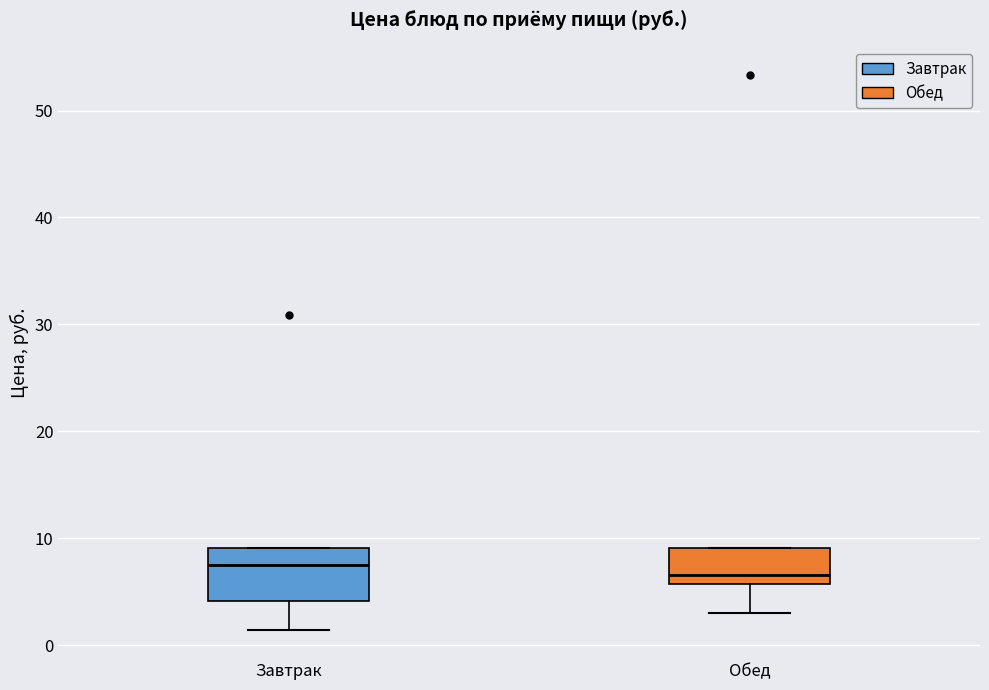

Where is the upper edge of the box for Обед on the y-axis? The values are not printed on the chart, so give them approximately, as read against the axis.

9